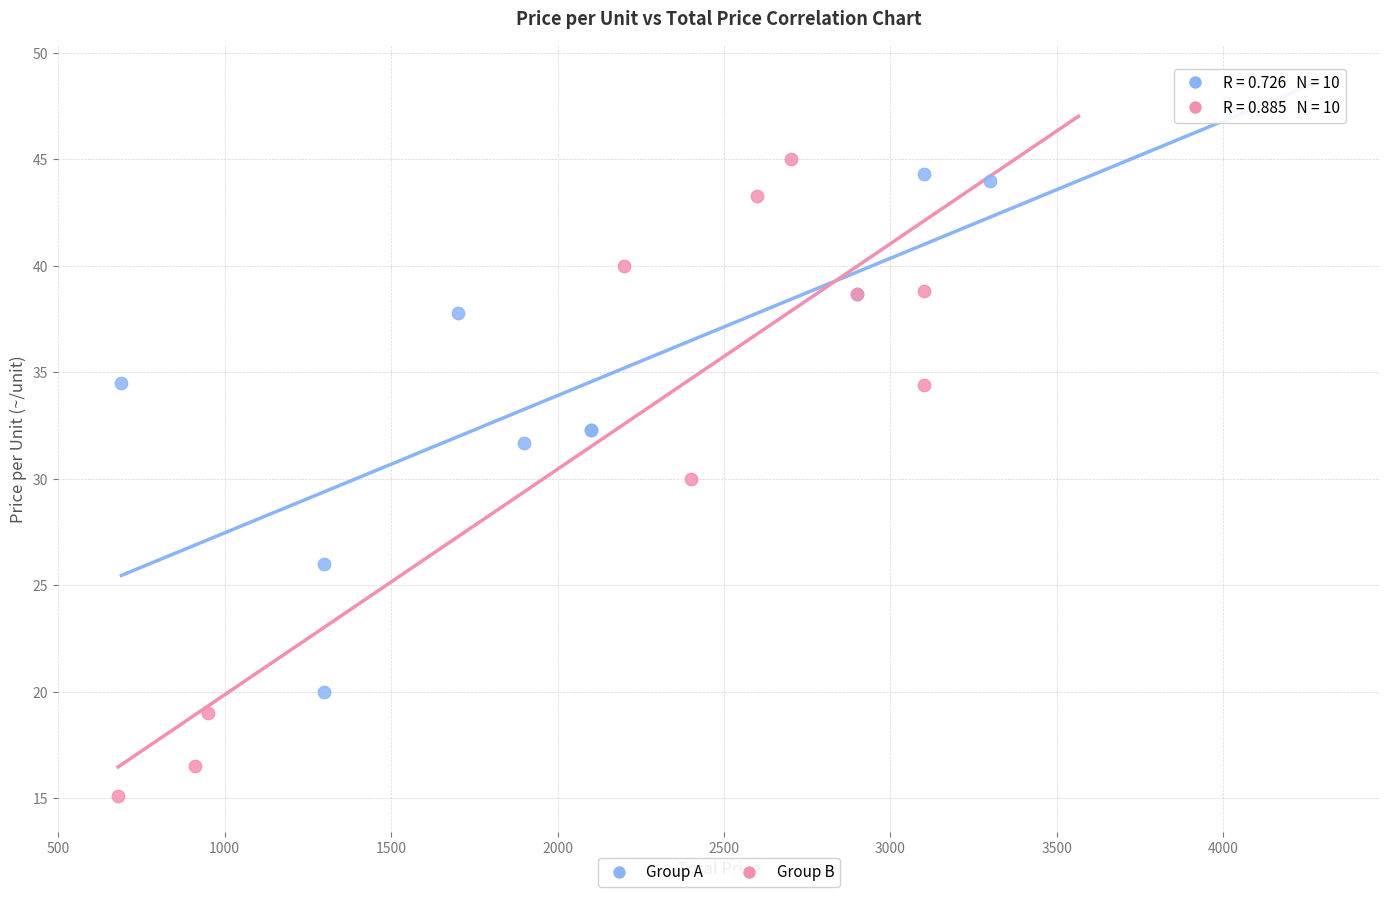

Which series has the widest spread of Y values?

Group B